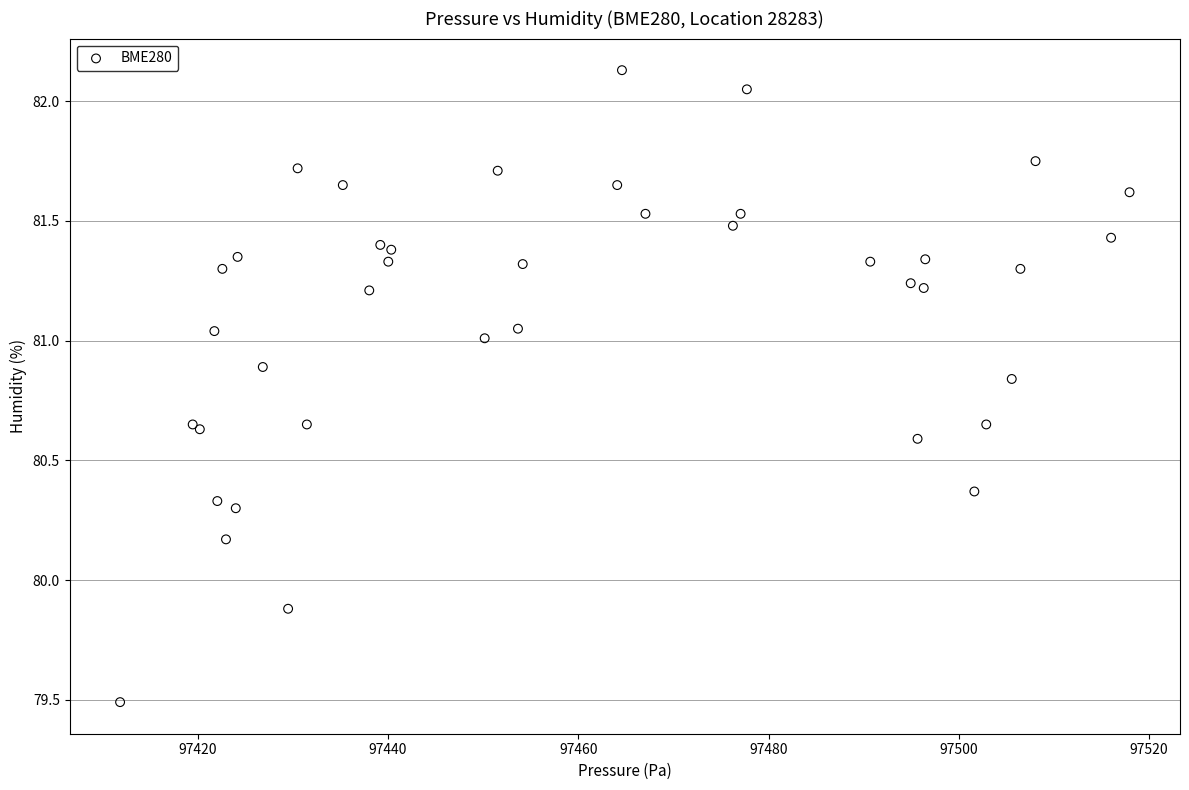

What Y value in the scatter plot is closest to 80?

79.9